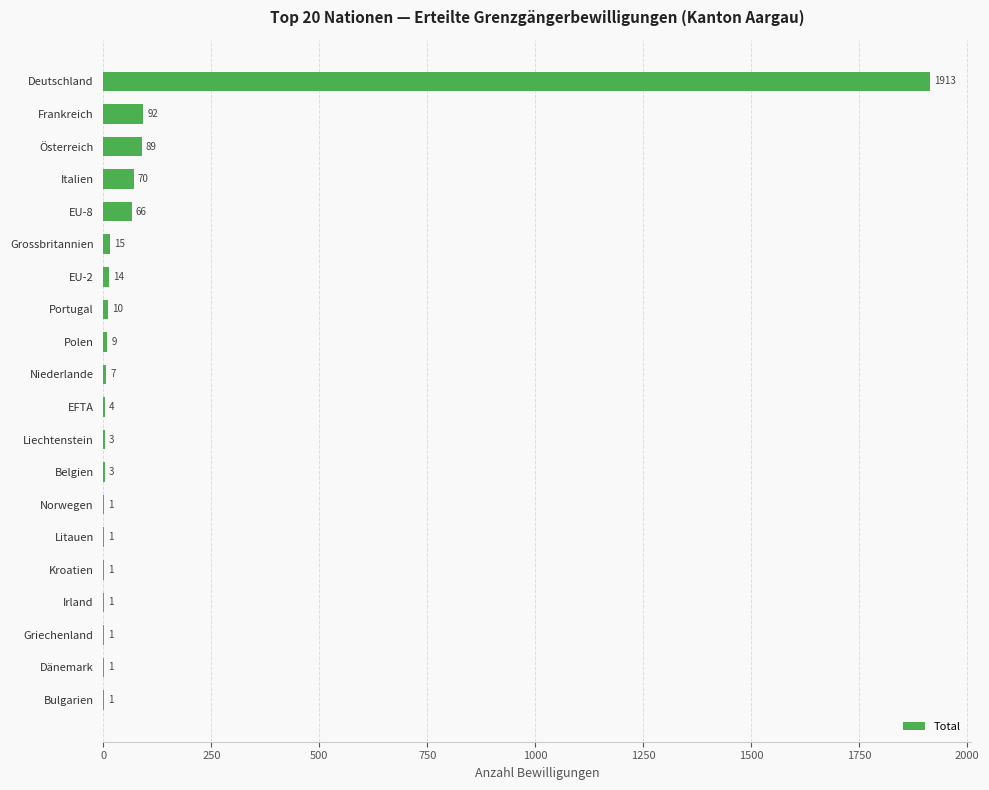

What is the sum of all values?

2302